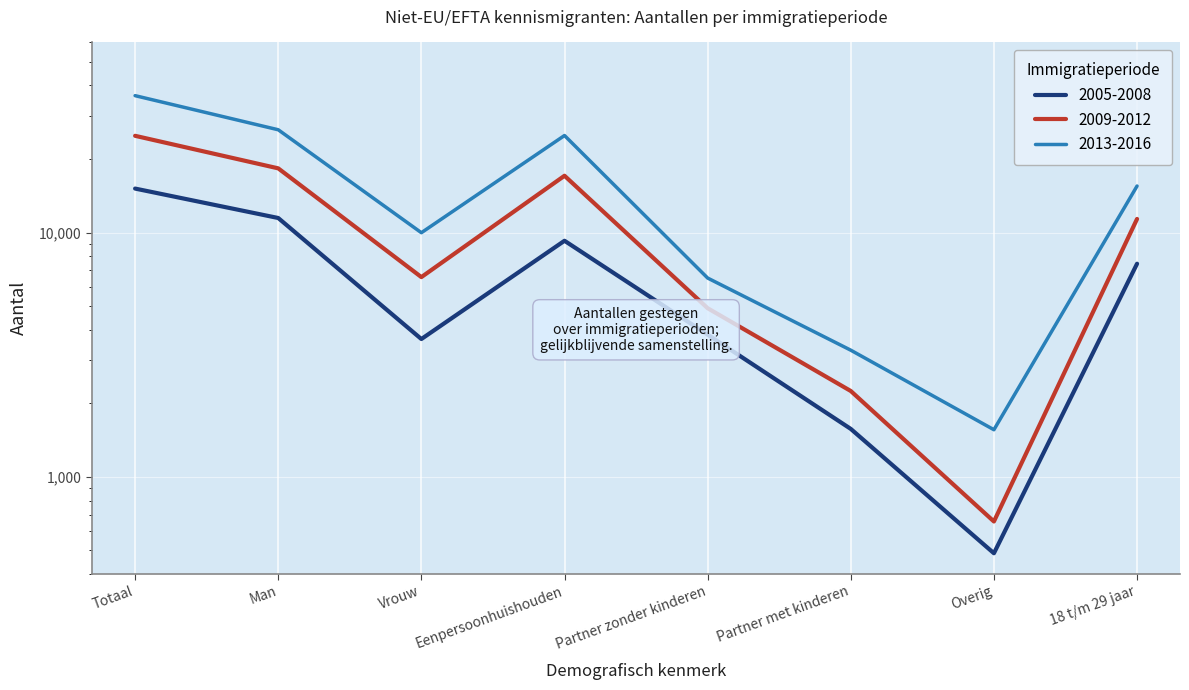

The value of 2005-2008 at Partner met kinderen is 1572. True or false?

True